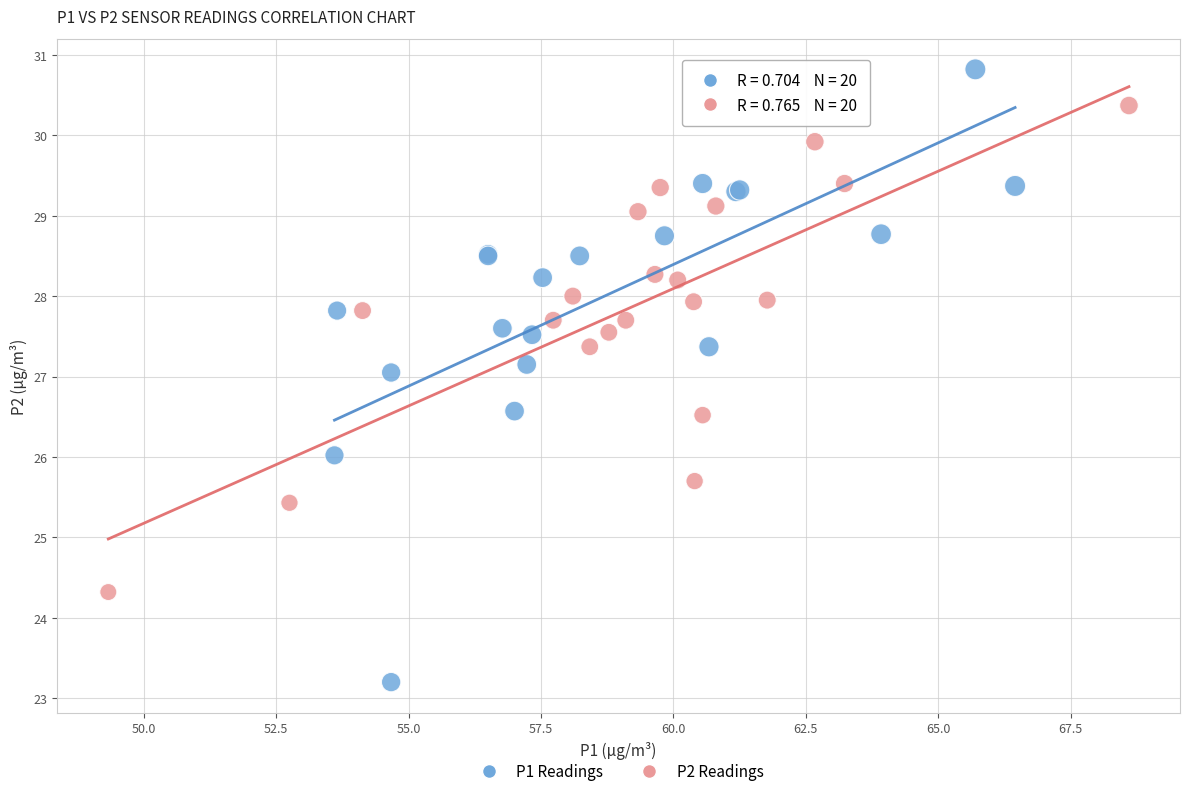

Which series contains the highest Y value?

P1 Readings